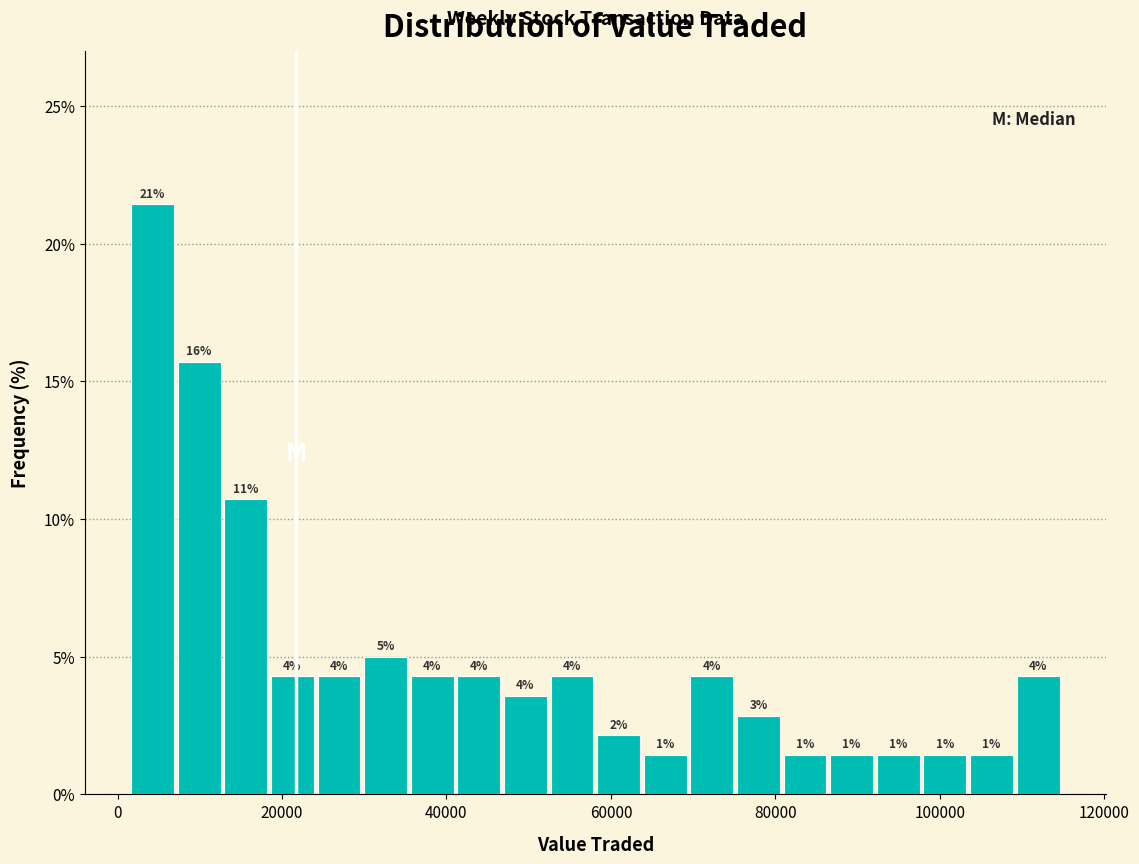

Read against the x-axis, roughly where is the centre of the tallest bar?

4000